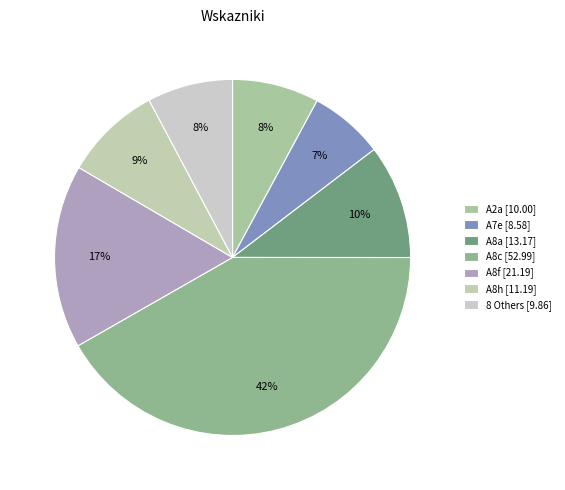

Count the number of slices in the pie.

7